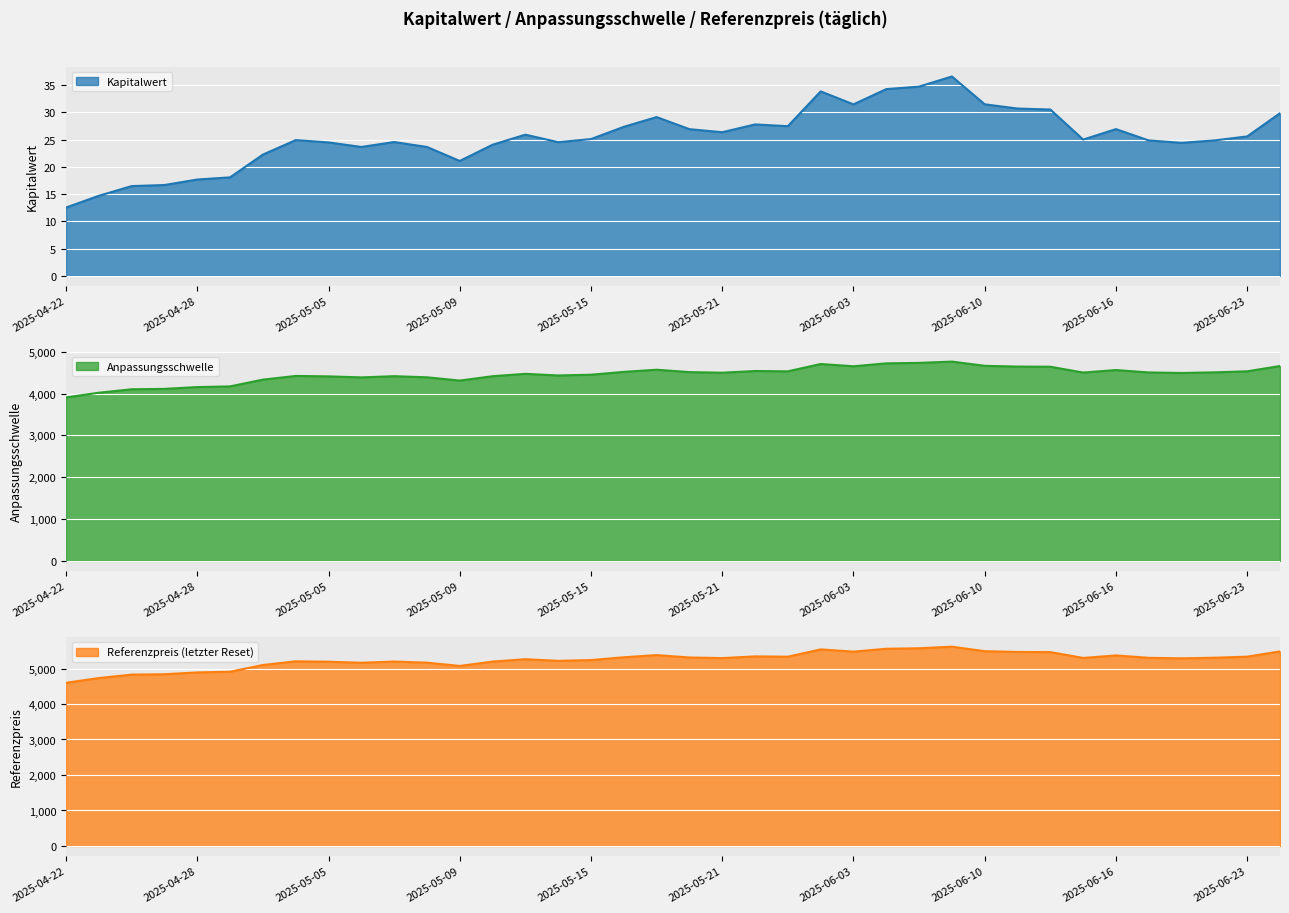

How many series are shown in this chart?

3